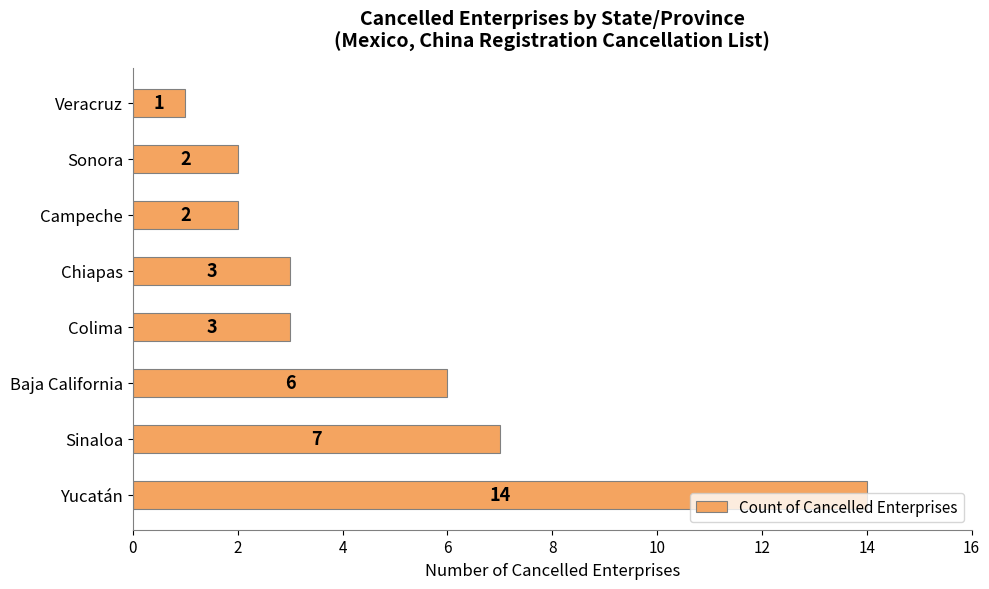

The value at Campeche is 1. True or false?

False